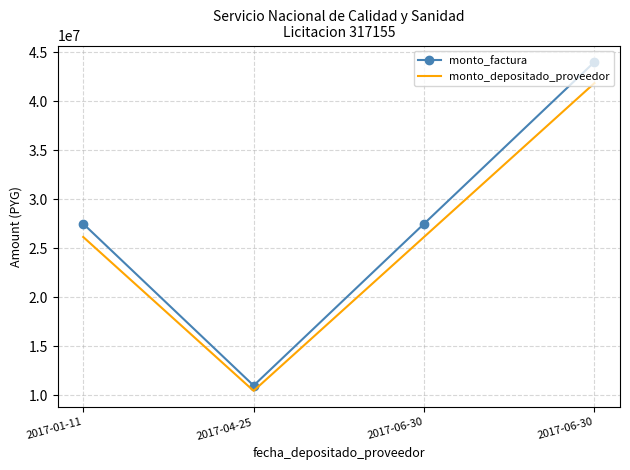

List the series in order of their overall mean, lowest first.

monto_depositado_proveedor, monto_factura